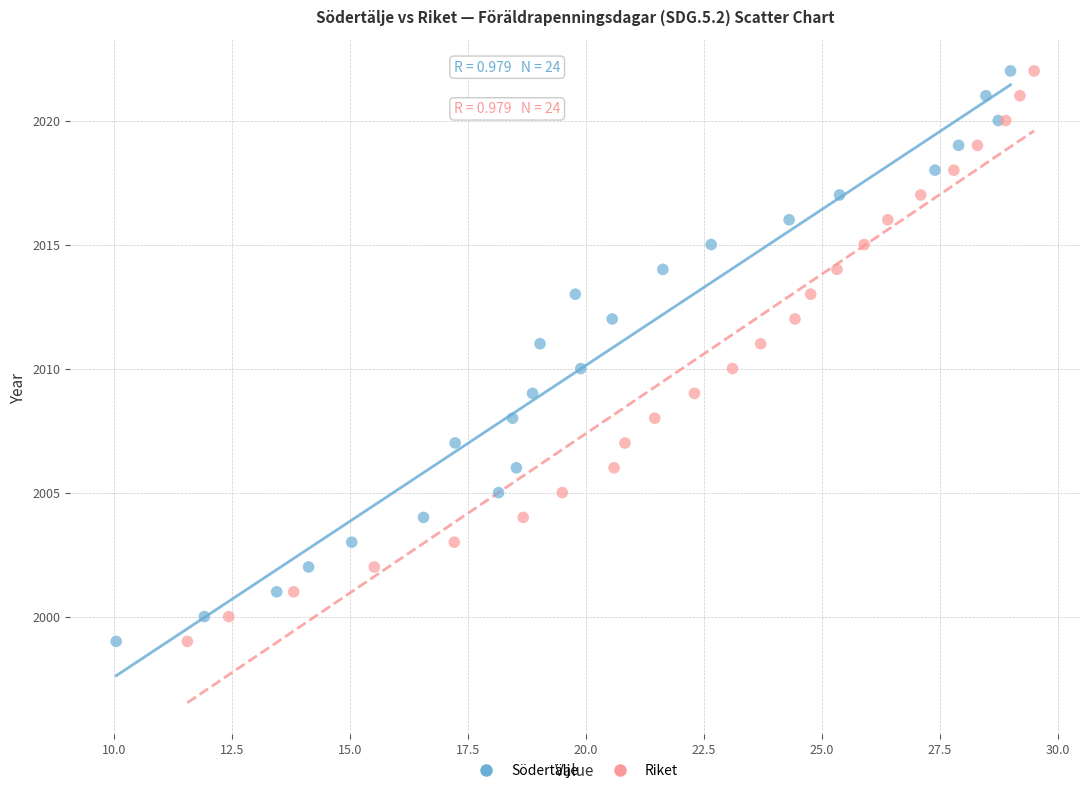

What are all the series names shown in the legend?

Södertälje, Riket